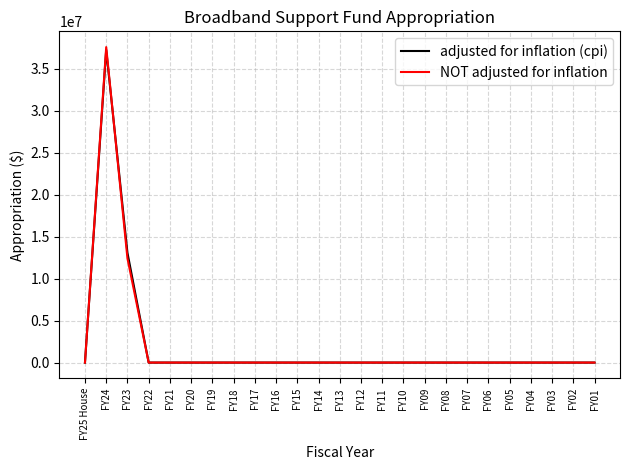

The value of adjusted for inflation (cpi) at FY01 is 22900611. True or false?

False